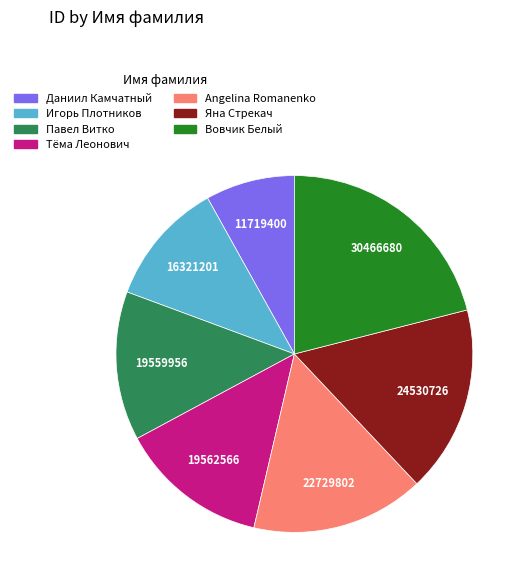

True or false: Тёма Леонович accounts for 19% of the total.

False